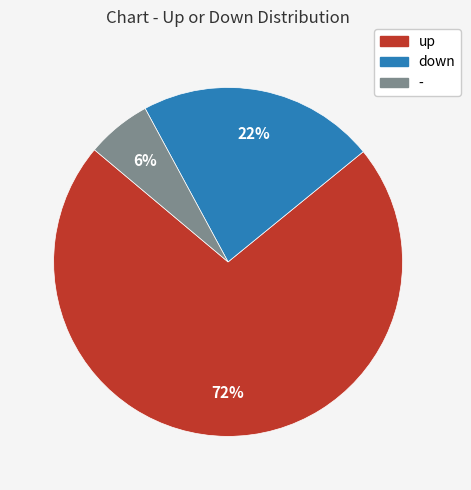

Count the number of slices in the pie.

3